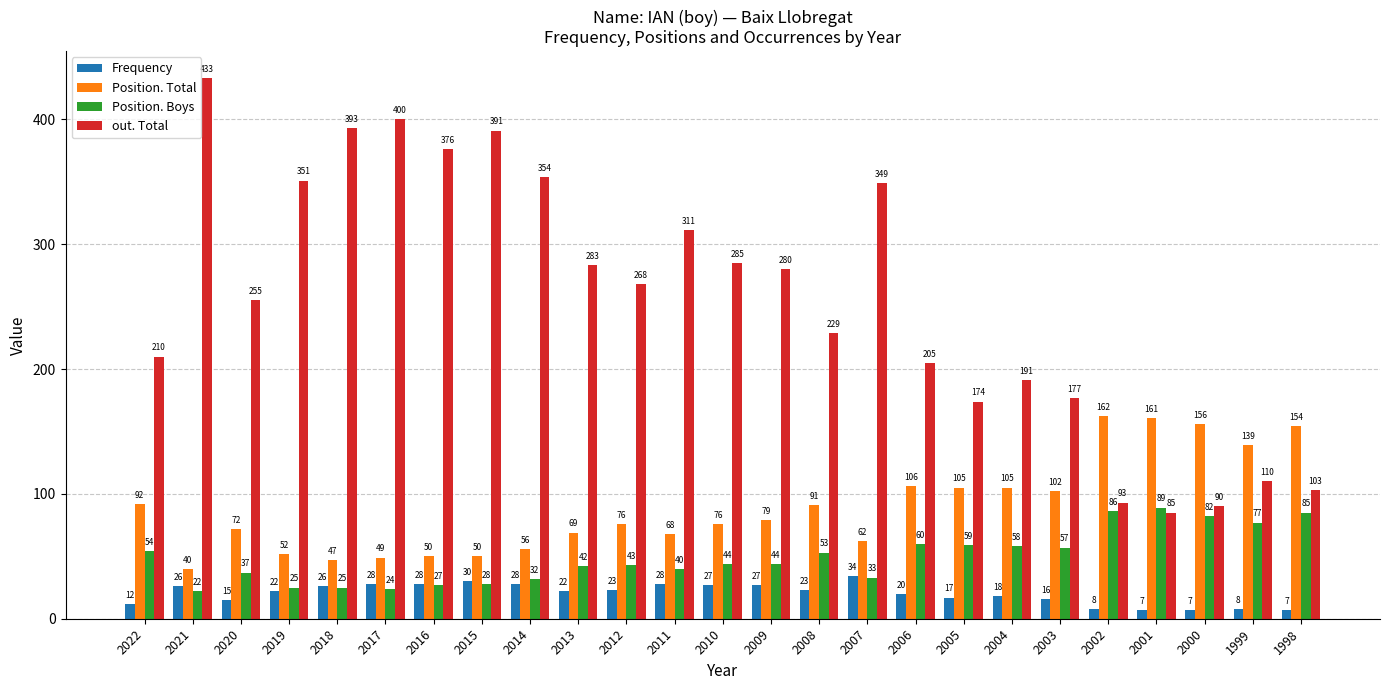

What are all the series names shown in the legend?

Frequency, Position. Total, Position. Boys, out. Total